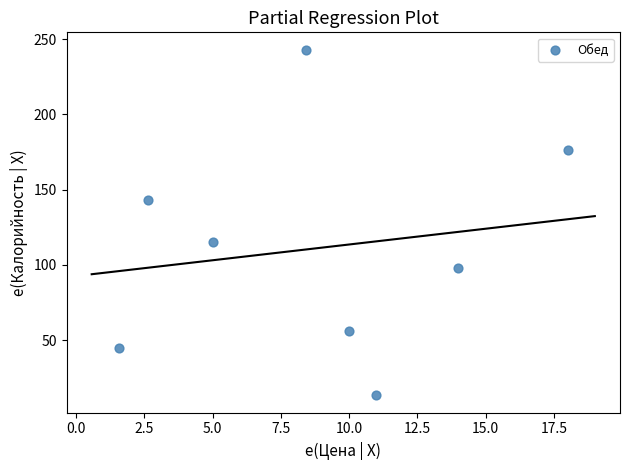

What is the range of X values (max minus min)?

16.4